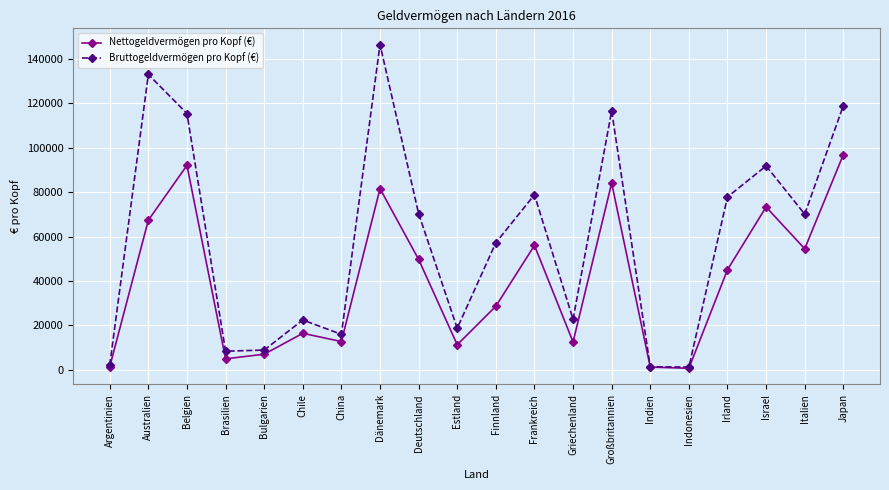

What is the highest value of the Bruttogeldvermögen pro Kopf (€) series?

146490